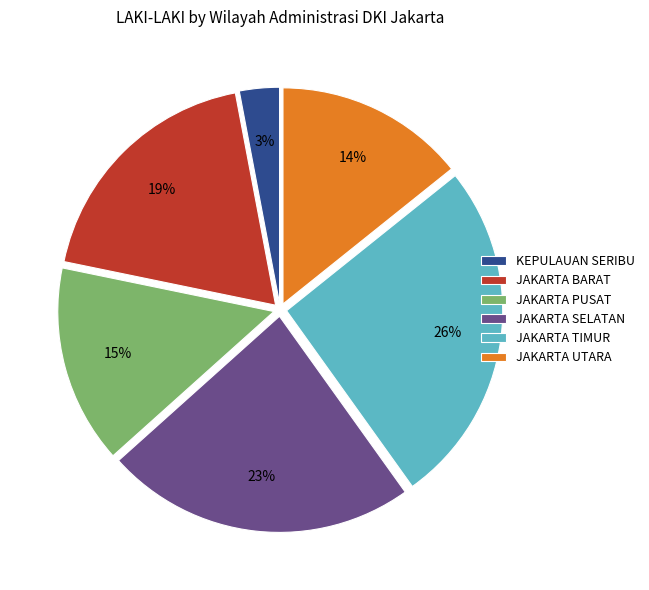

To the nearest percent, what is the combined percentage of JAKARTA SELATAN and JAKARTA TIMUR?

49%